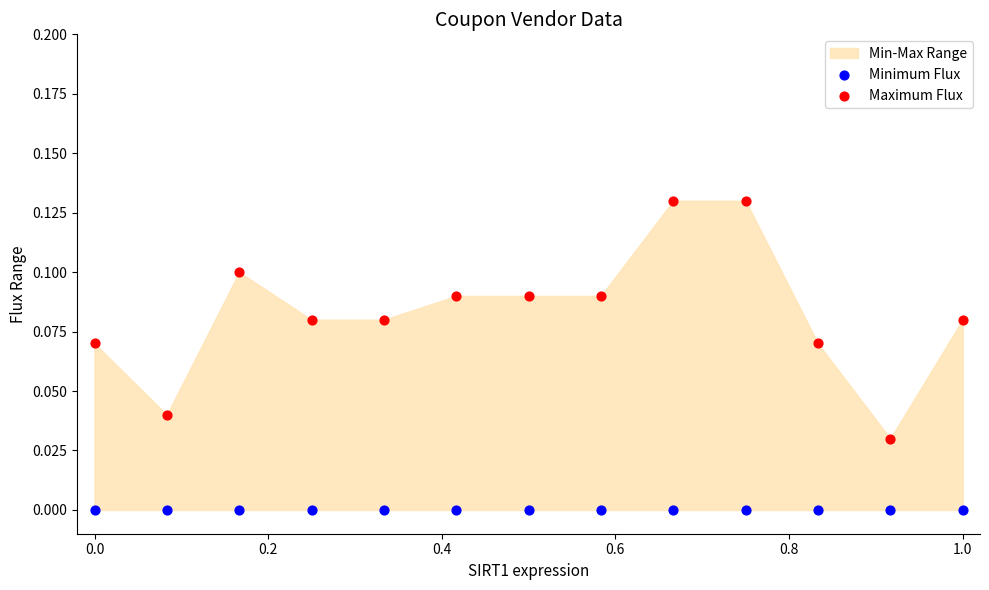

Which series reaches the maximum Y coordinate?

Maximum Flux